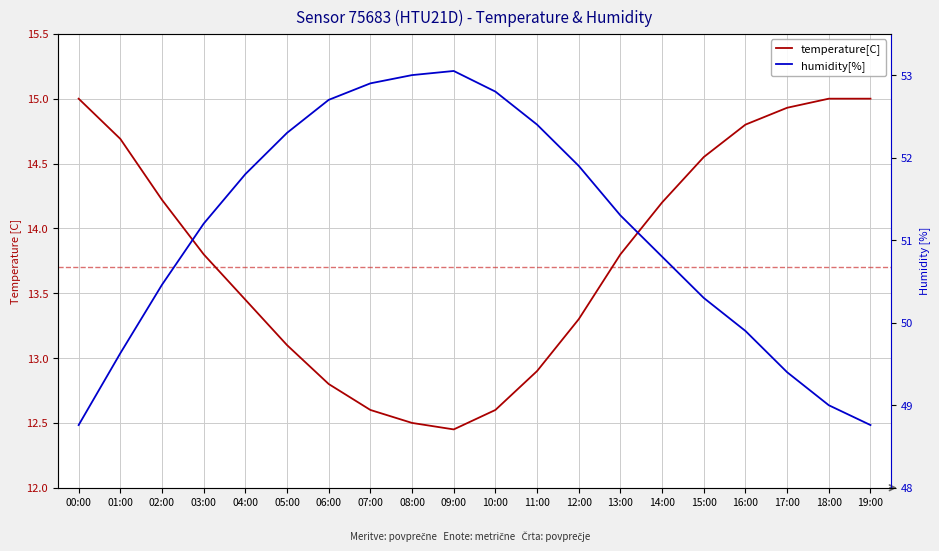

True or false: temperature[C] and humidity[%] cross at least once.

False